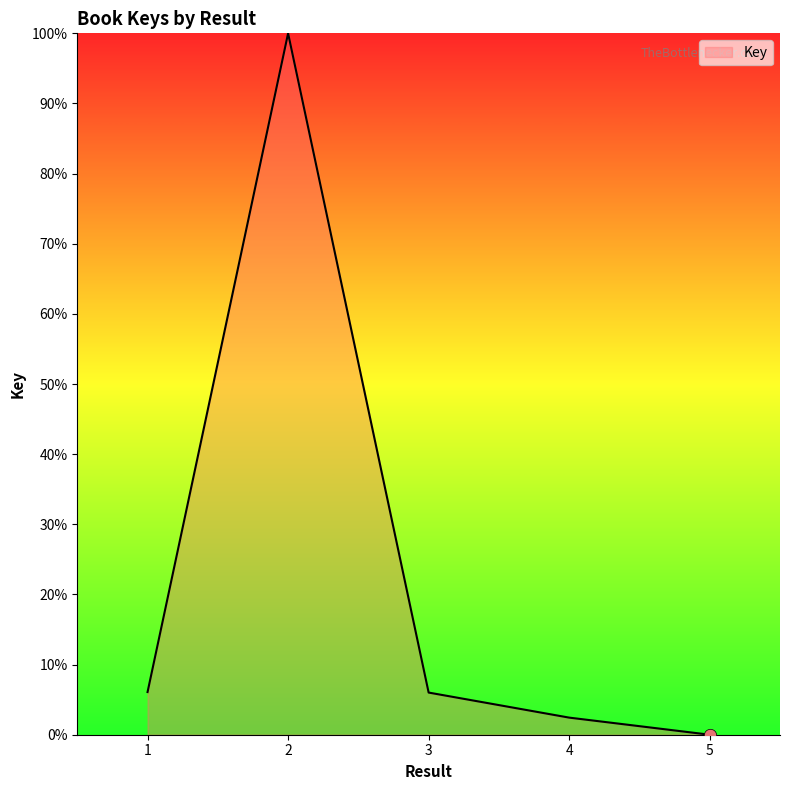

What is the change in value from 2 to 3?

-94.0